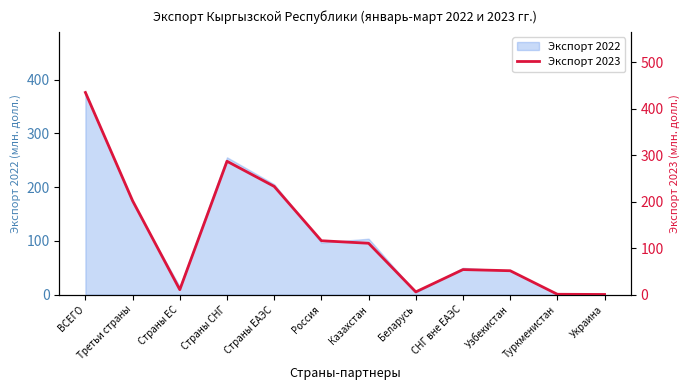

The value of Экспорт 2022 at ВСЕГО is 376.1. True or false?

True